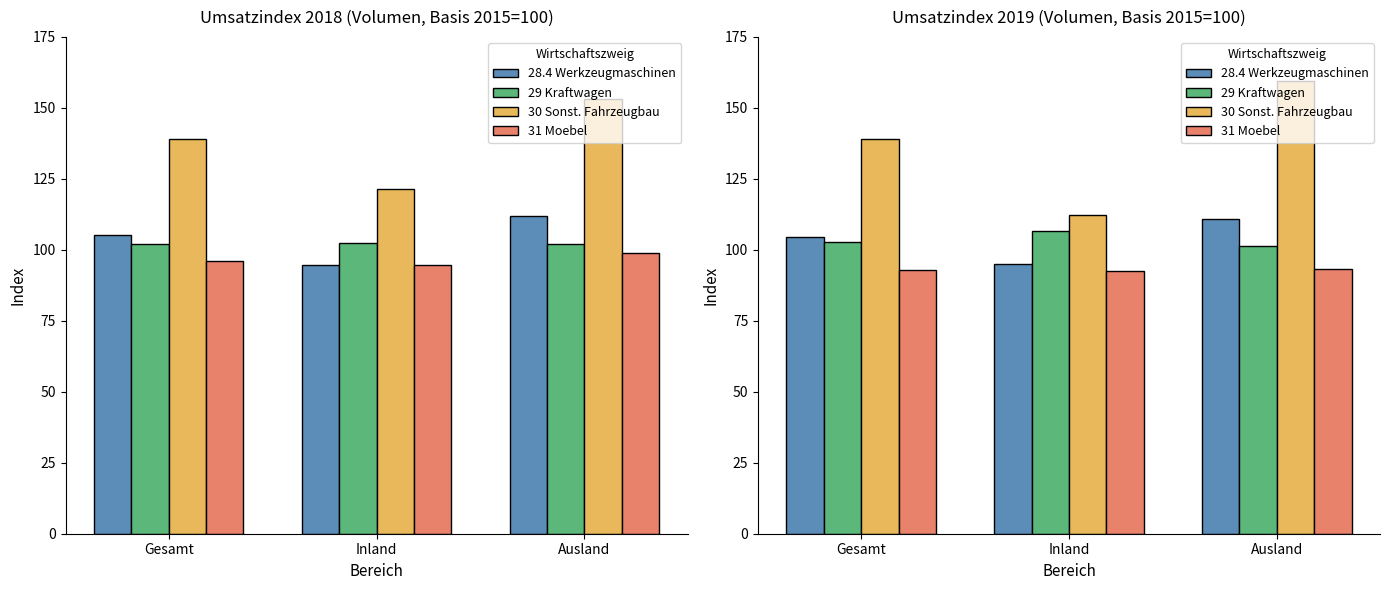

The 31 Moebel series shows 92.7 at Inland. True or false?

True